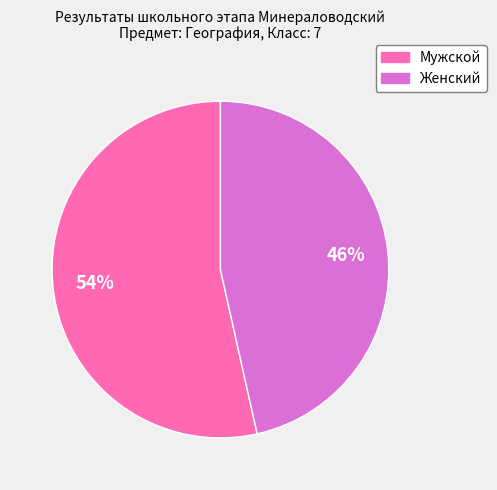

Which category has the biggest portion of the pie?

Мужской